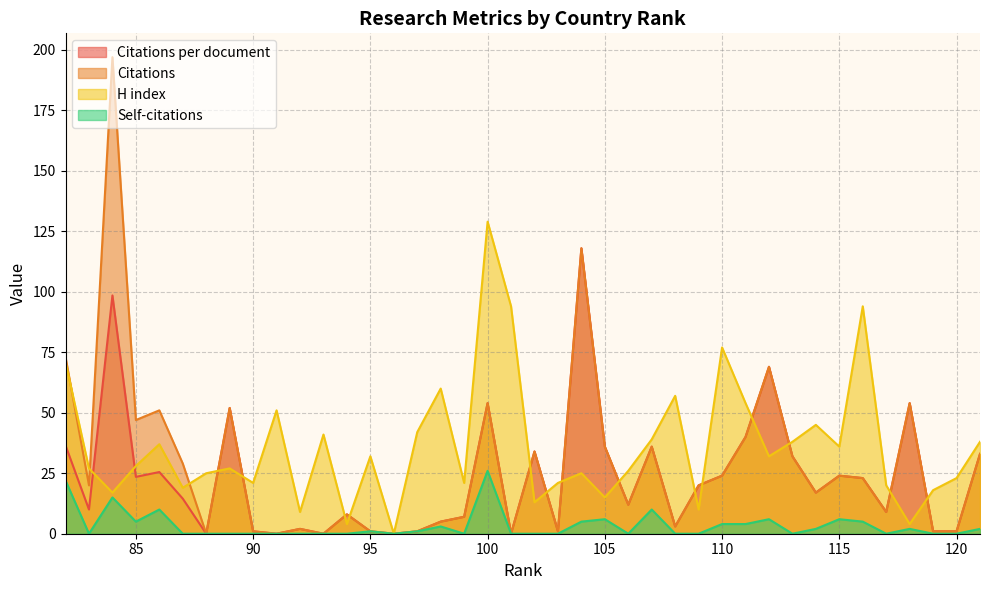

How many lines are shown in the chart?

4